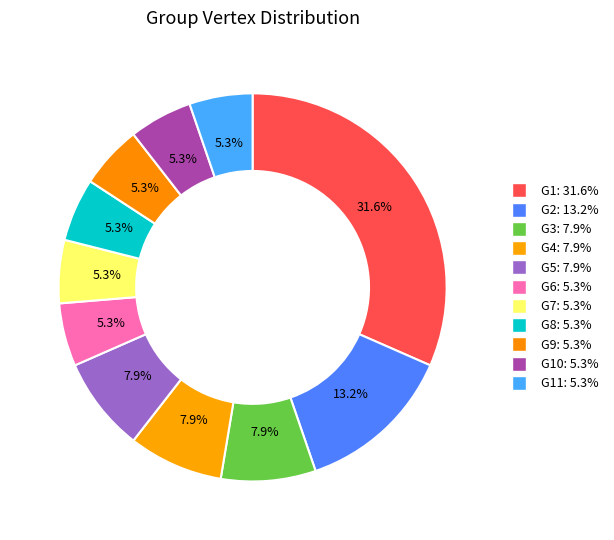

To the nearest percent, what is the difference between the largest and smallest slice percentages?

26%